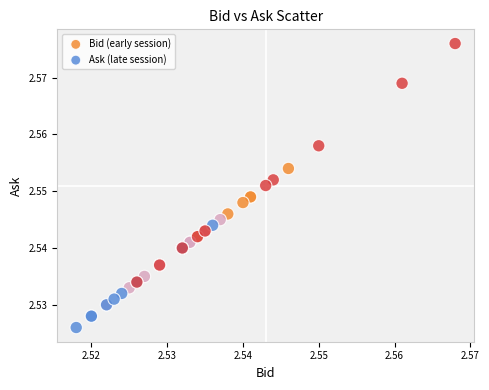

Which series has the largest Y range (max minus min)?

Ask (late session)